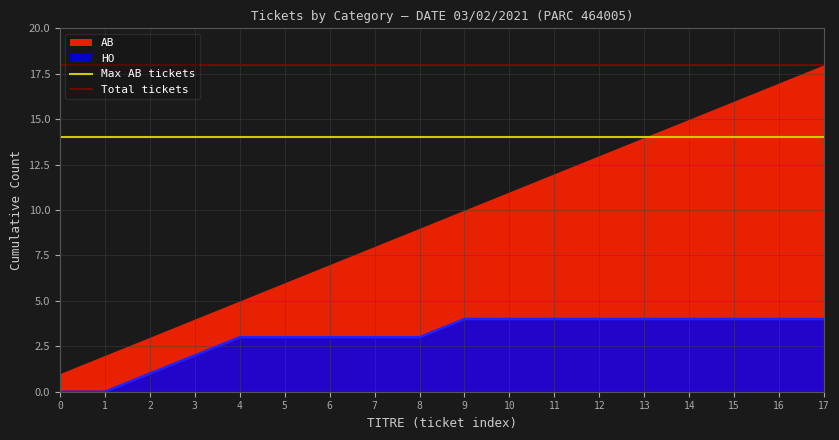

Is it true that HO equals 3 at 5?

True